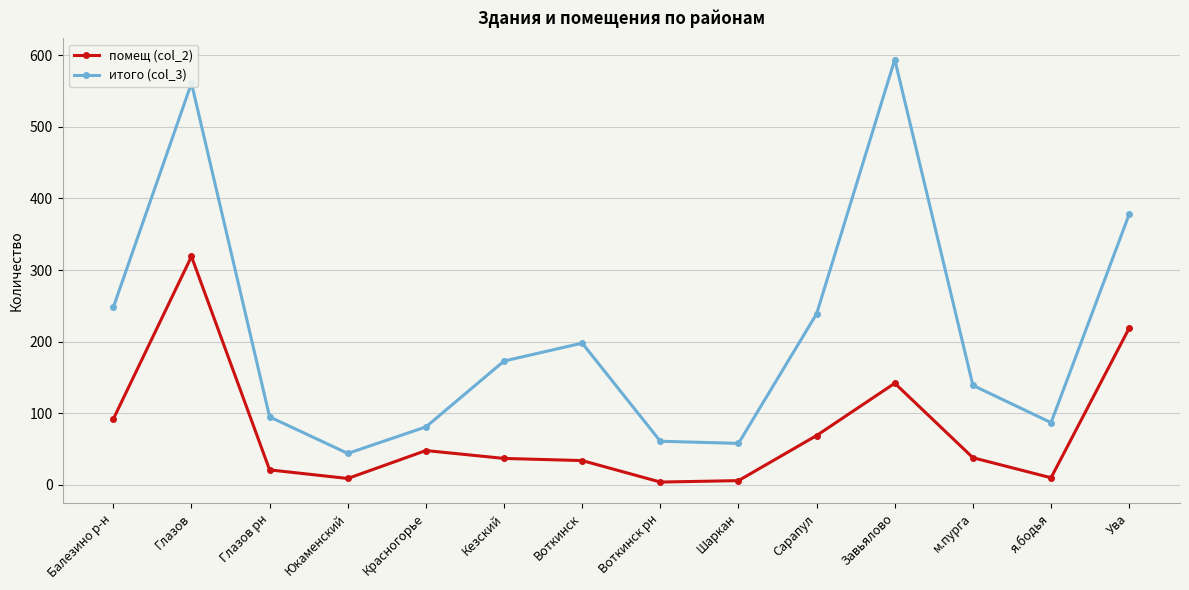

True or false: помещ (col_2) and итого (col_3) cross at least once.

False